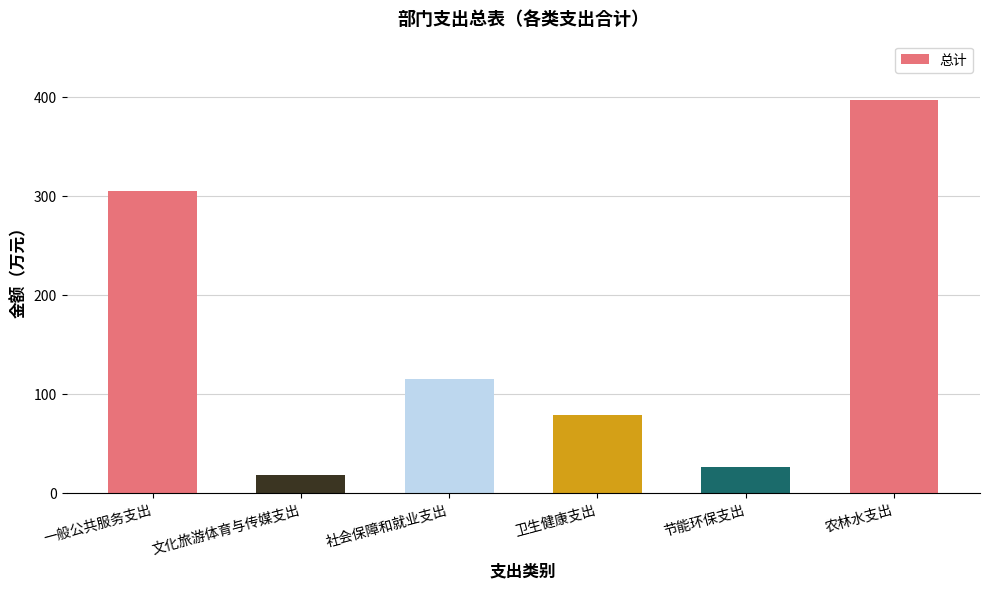

List the labels in order of value, smallest first.

文化旅游体育与传媒支出, 节能环保支出, 卫生健康支出, 社会保障和就业支出, 一般公共服务支出, 农林水支出